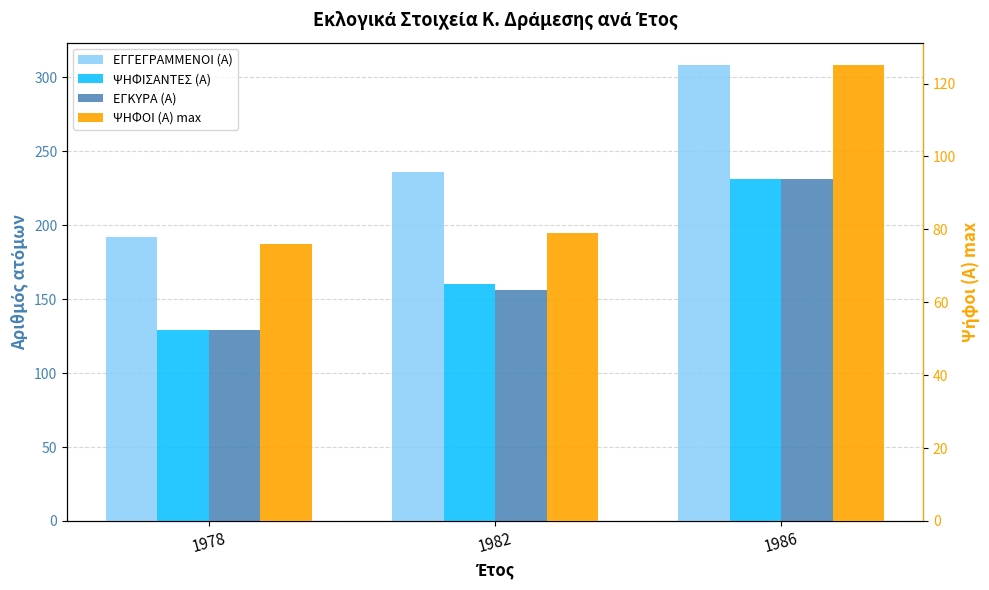

Which category has the highest value in the ΕΓΚΥΡΑ (Α) series?

1986